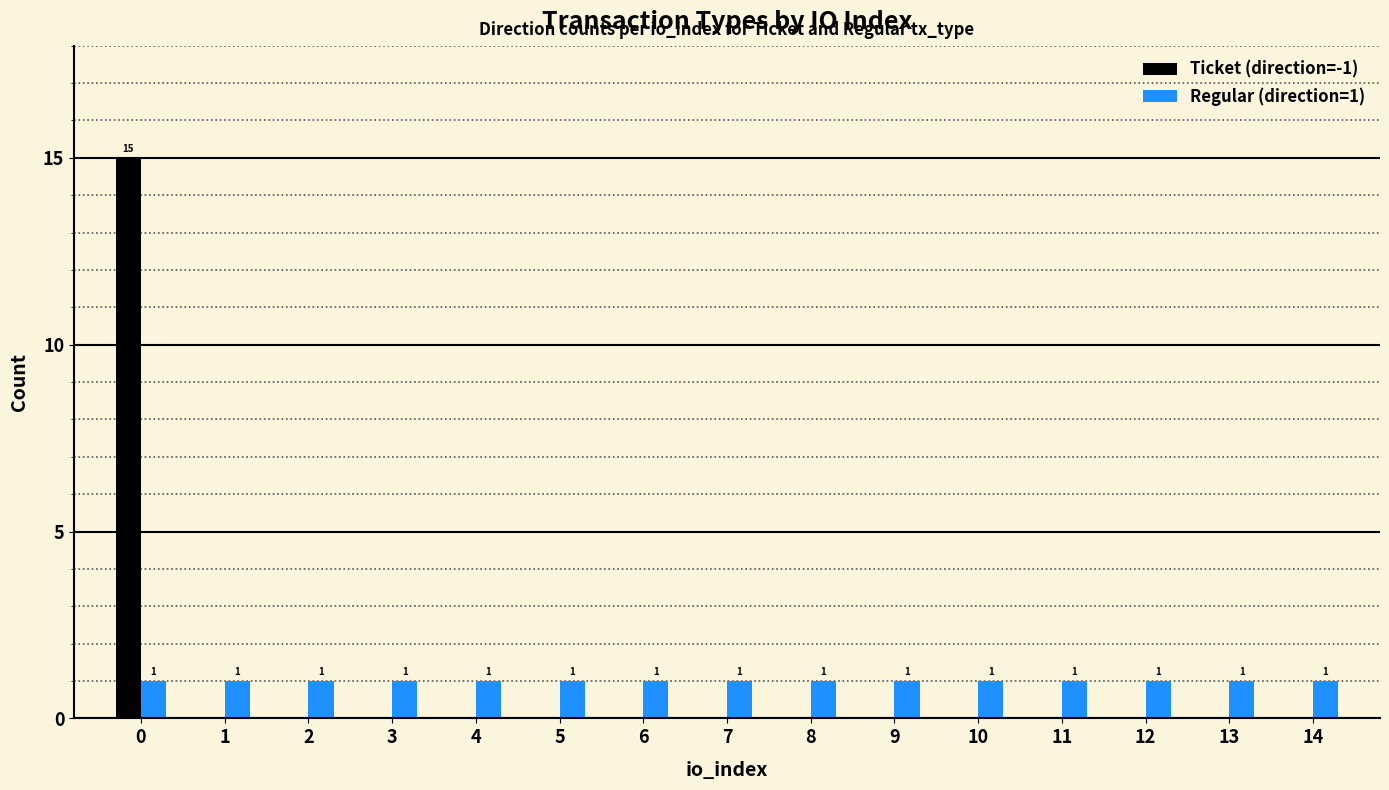

What are all the series names shown in the legend?

Ticket (direction=-1), Regular (direction=1)